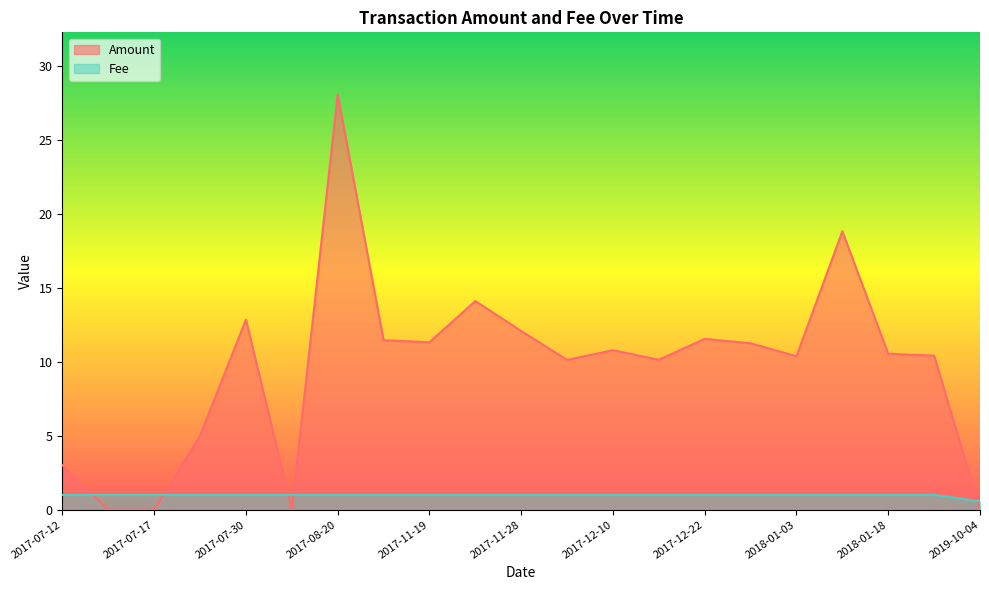

Between 2018-01-11 and 2017-08-09, which is larger?

2018-01-11